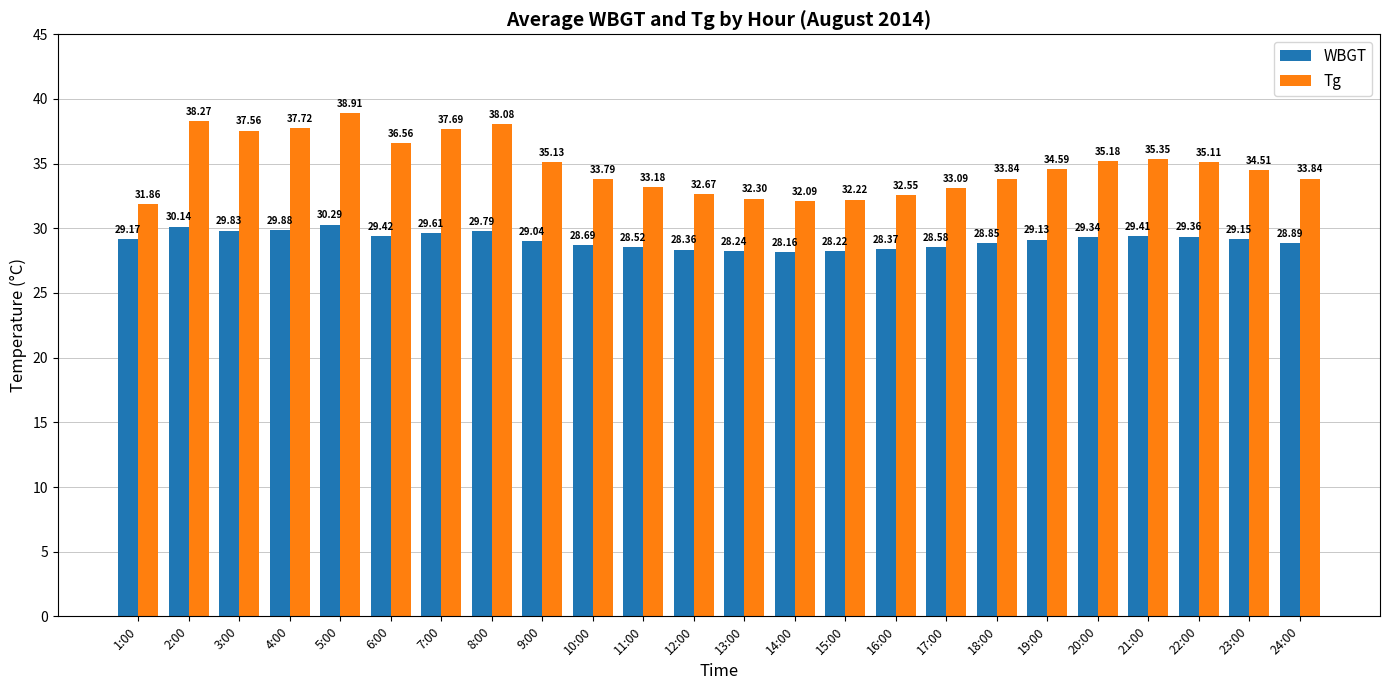

What is the total value across all series at 4:00?

67.6